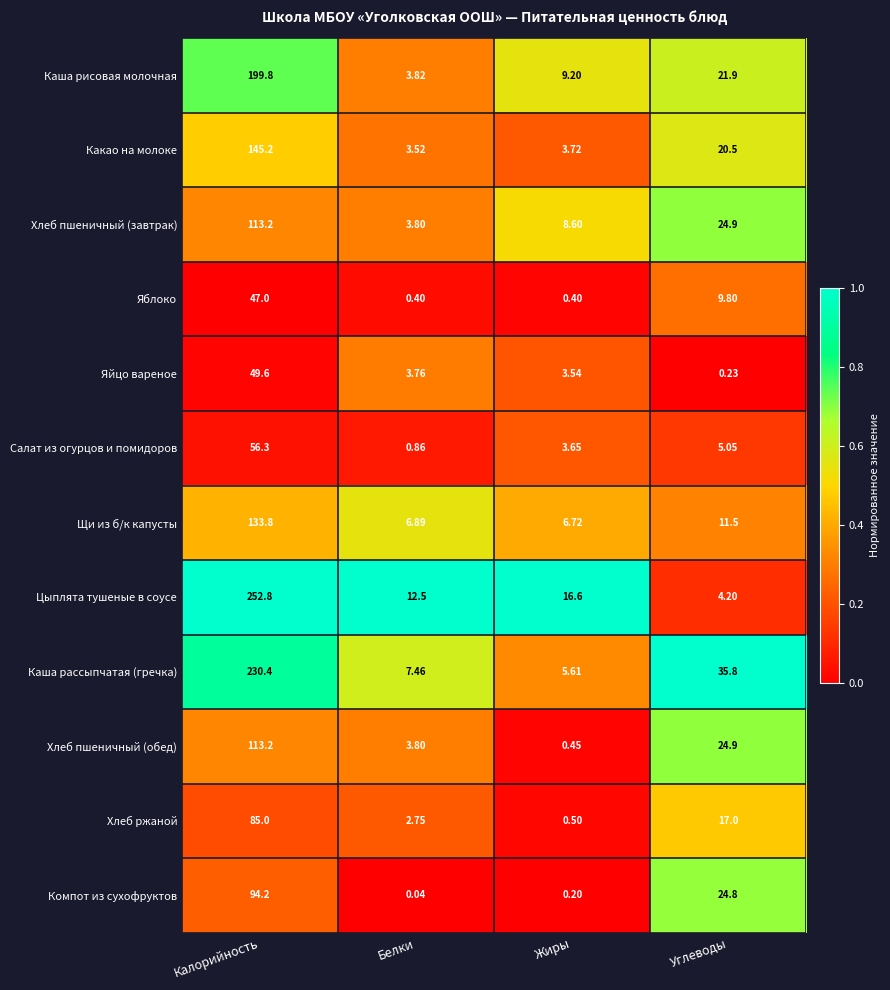

List the labels in order of Каша рисовая молочная value, largest first.

Калорийность, Углеводы, Жиры, Белки